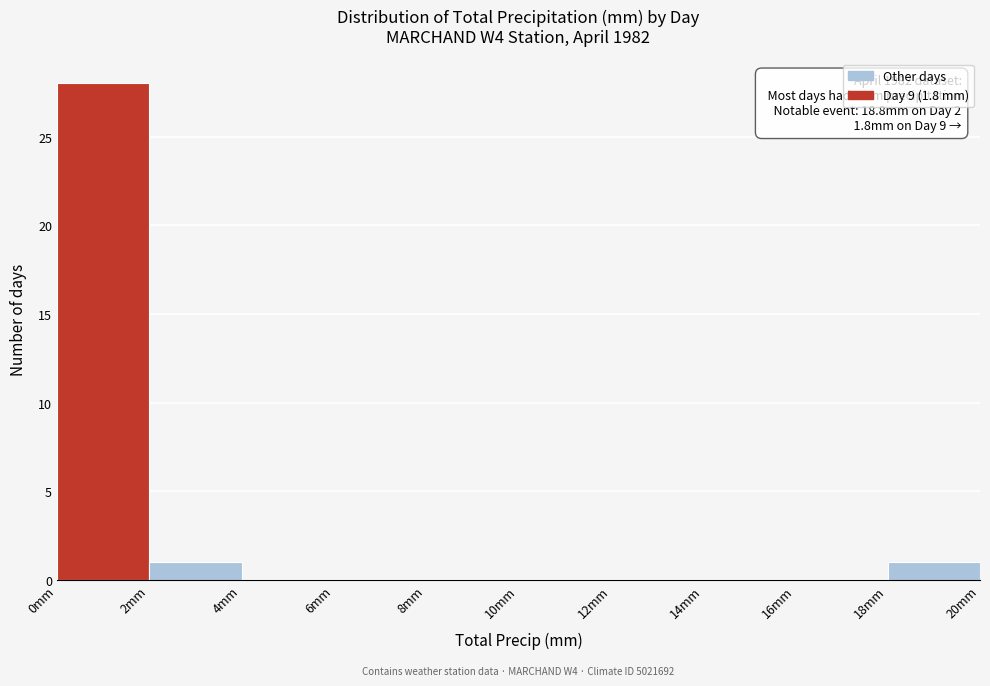

Over which range of the x-axis is the bar tallest?

0 to 2